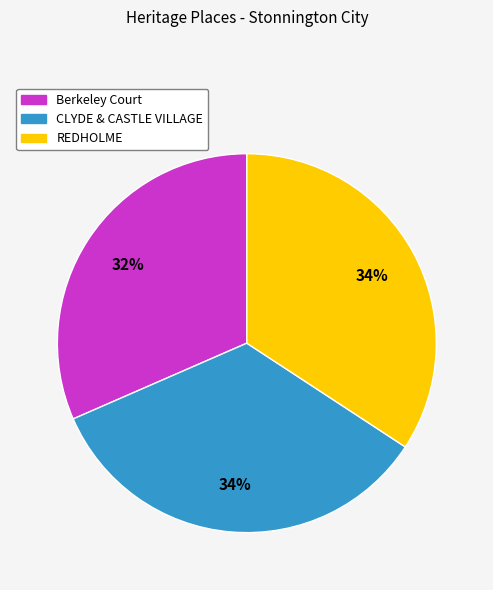

Which category has the smallest portion of the pie?

Berkeley Court